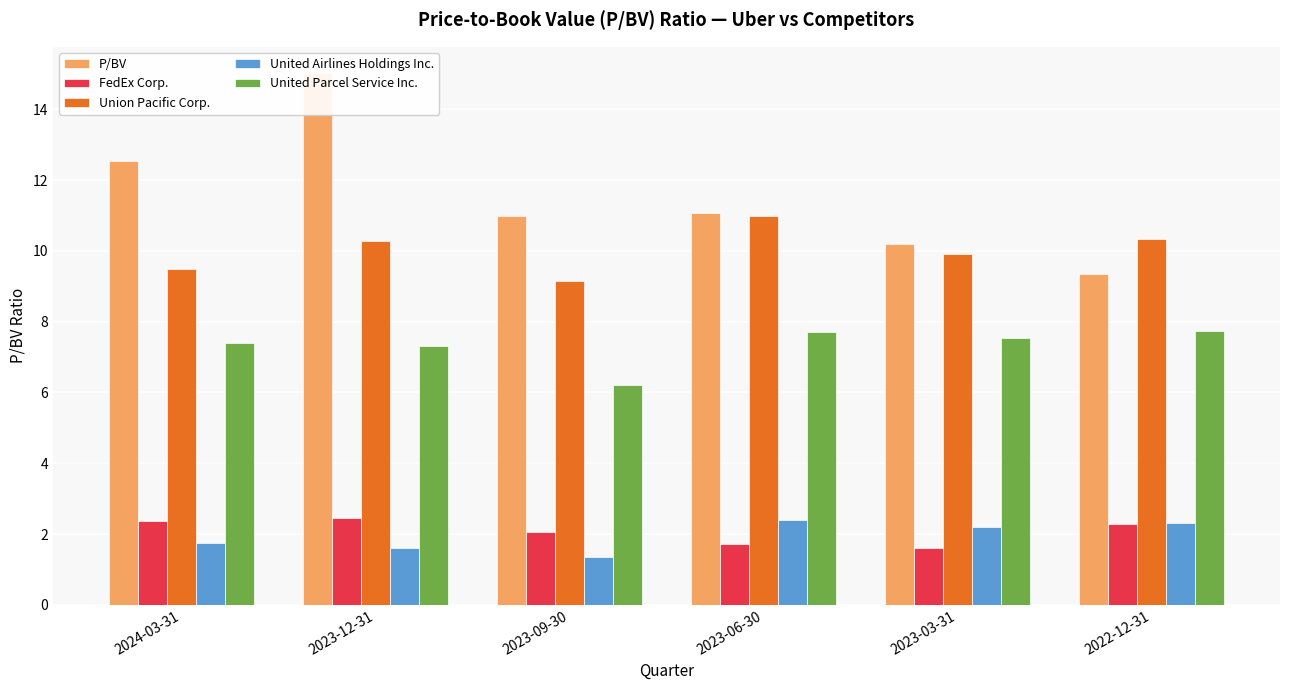

Reading left to right, transcribe all the data shown in this chart.

P/BV: 12.6	15.0	11.0	11.1	10.2	9.4
FedEx Corp.: 2.4	2.5	2.1	1.7	1.6	2.3
Union Pacific Corp.: 9.5	10.3	9.2	11.0	9.9	10.3
United Airlines Holdings Inc.: 1.7	1.6	1.3	2.4	2.2	2.3
United Parcel Service Inc.: 7.4	7.3	6.2	7.7	7.5	7.8